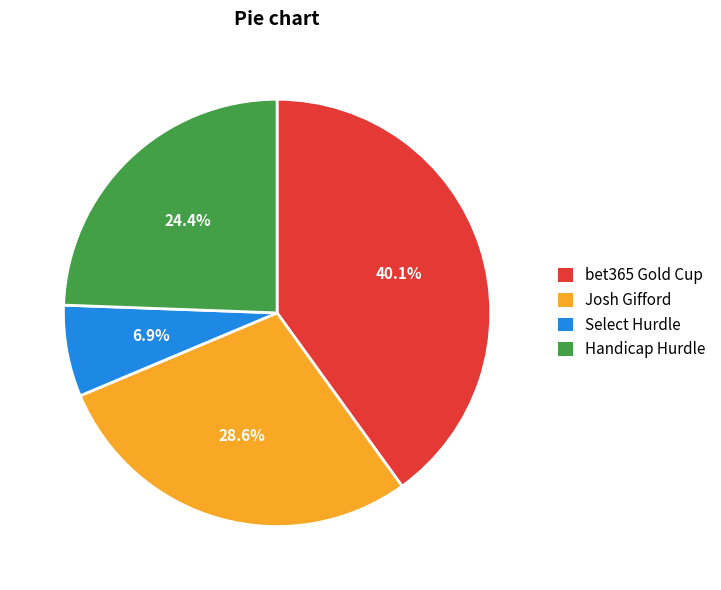

Rank the categories by value from highest to lowest.

bet365 Gold Cup, Josh Gifford, Handicap Hurdle, Select Hurdle